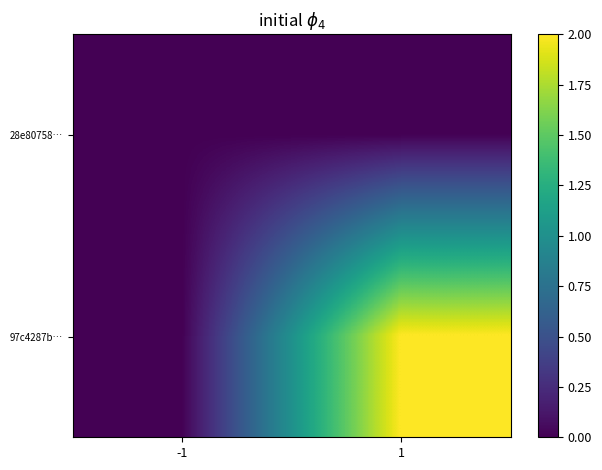

Which label corresponds to the smallest value in the chart?

-1